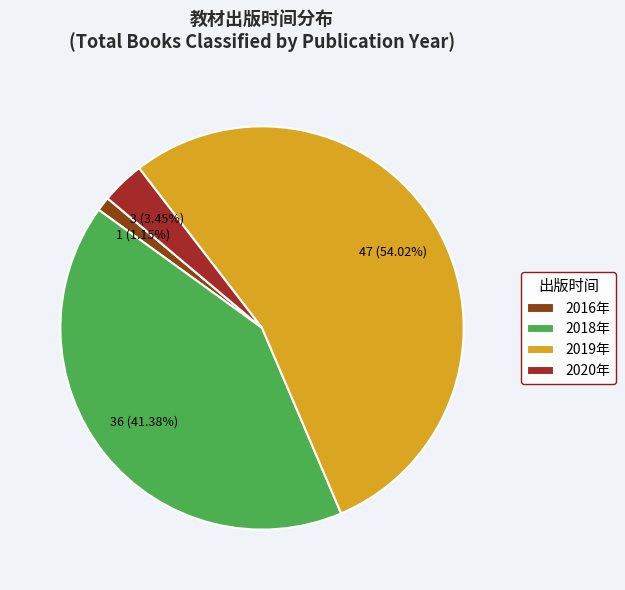

How many segments does this pie chart have?

4